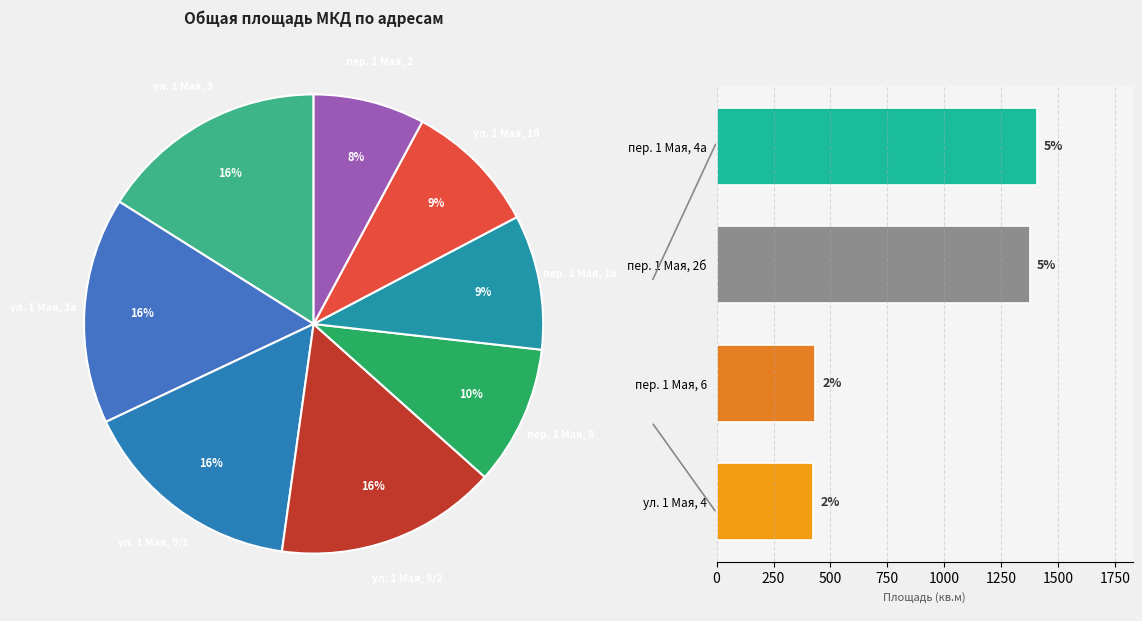

To the nearest percent, what is the average slice percentage?

8%